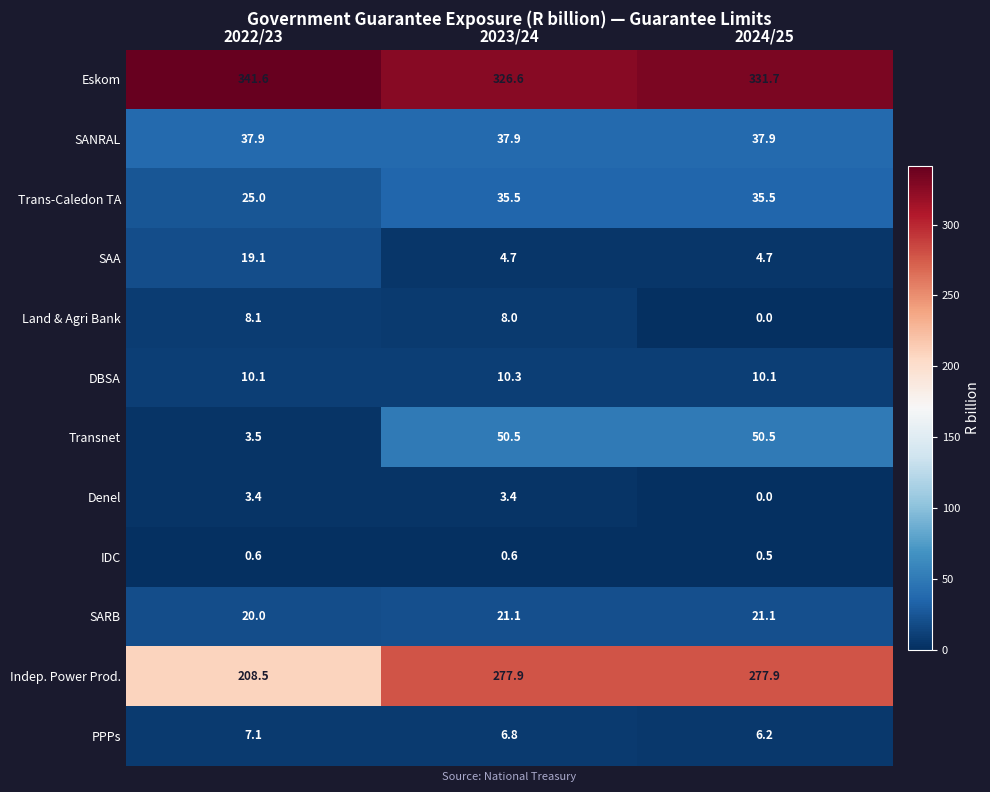

What value does the Eskom series have at 2023/24?

326.6